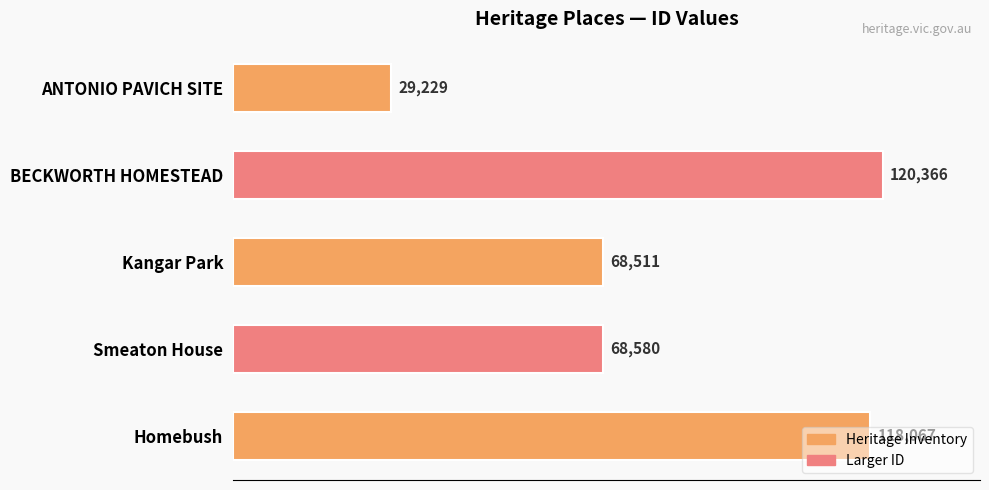

What is the difference between the maximum and minimum values?

91137